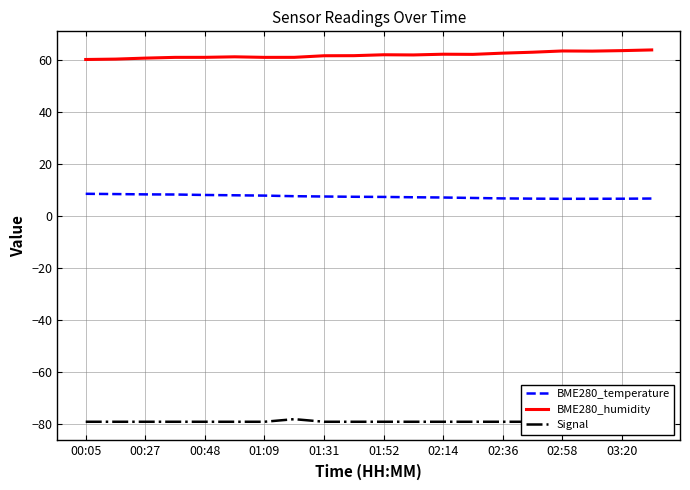

True or false: BME280_temperature has more than 0 points higher than both neighbors.

False